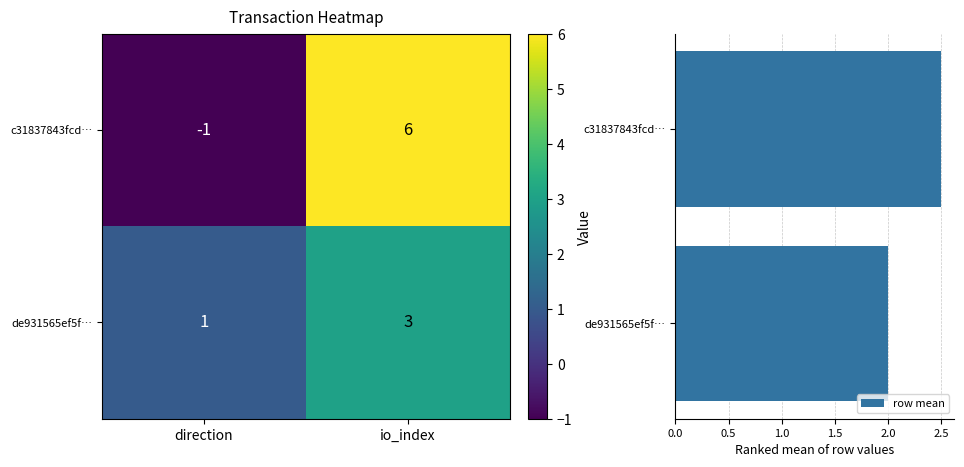

What is the sum of all row mean values?

4.5